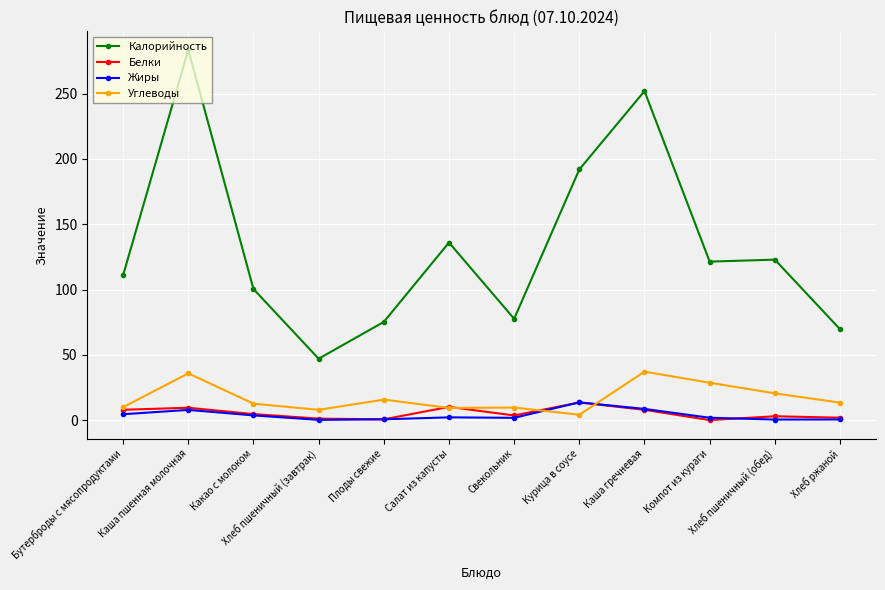

Which series changed the most between Салат из капусты and Свекольник?

Калорийность